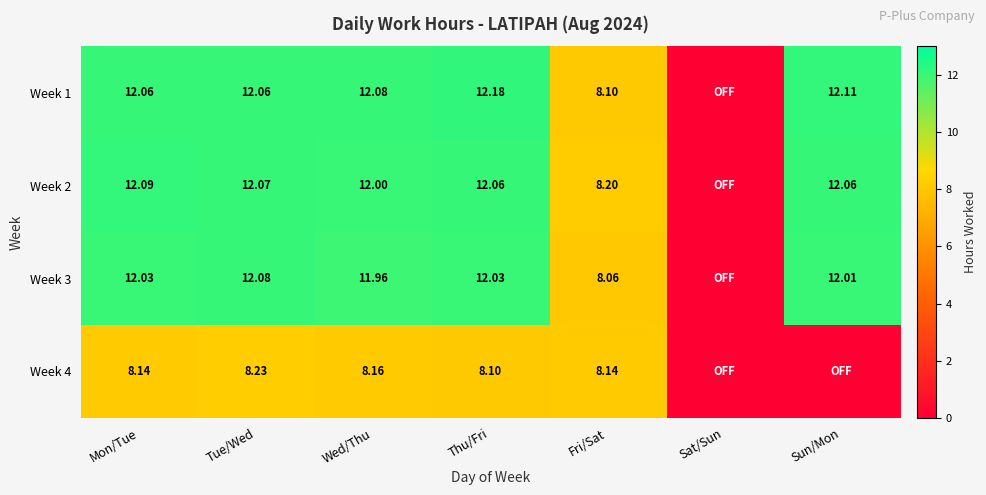

Is the value of Week 1 at Sun/Mon greater than the value of Week 2 at Thu/Fri?

Yes